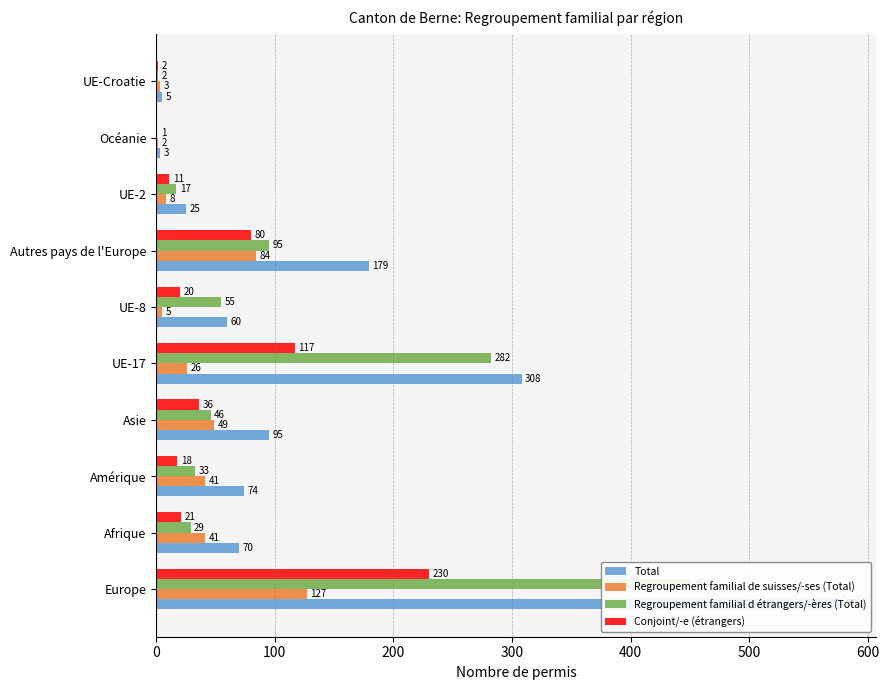

What is the value of the Total bar at the 7th from the left?

179